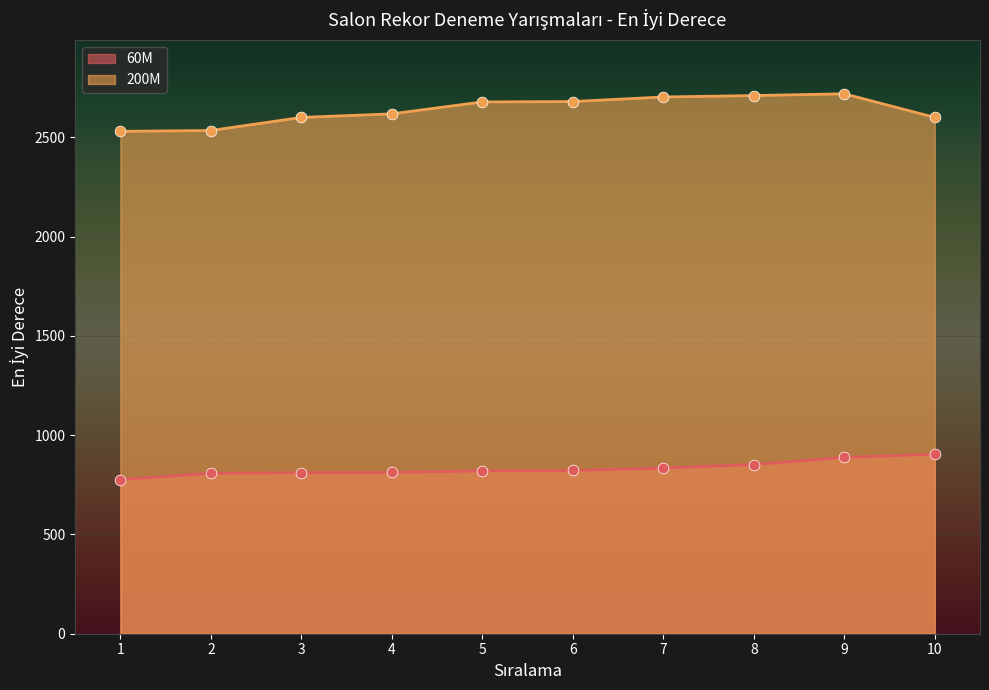

Is the value of 60M at 8 greater than the value of 200M at 10?

No